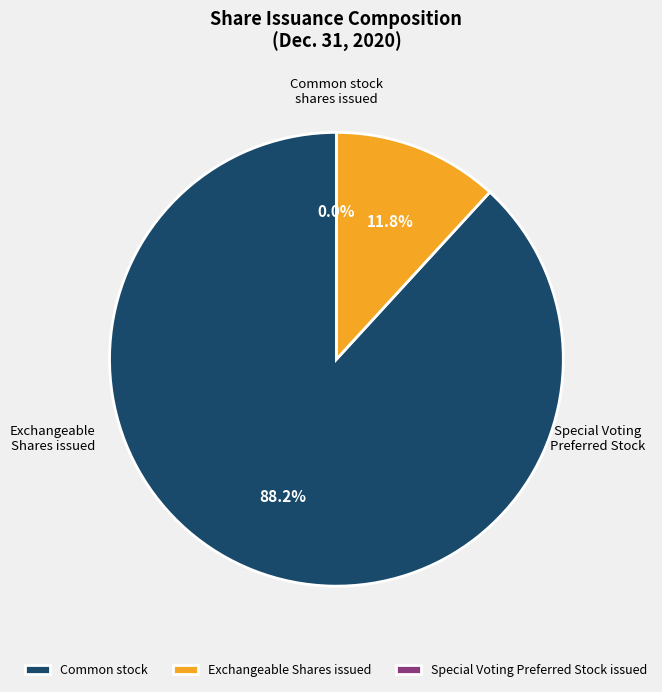

Count the number of slices in the pie.

3